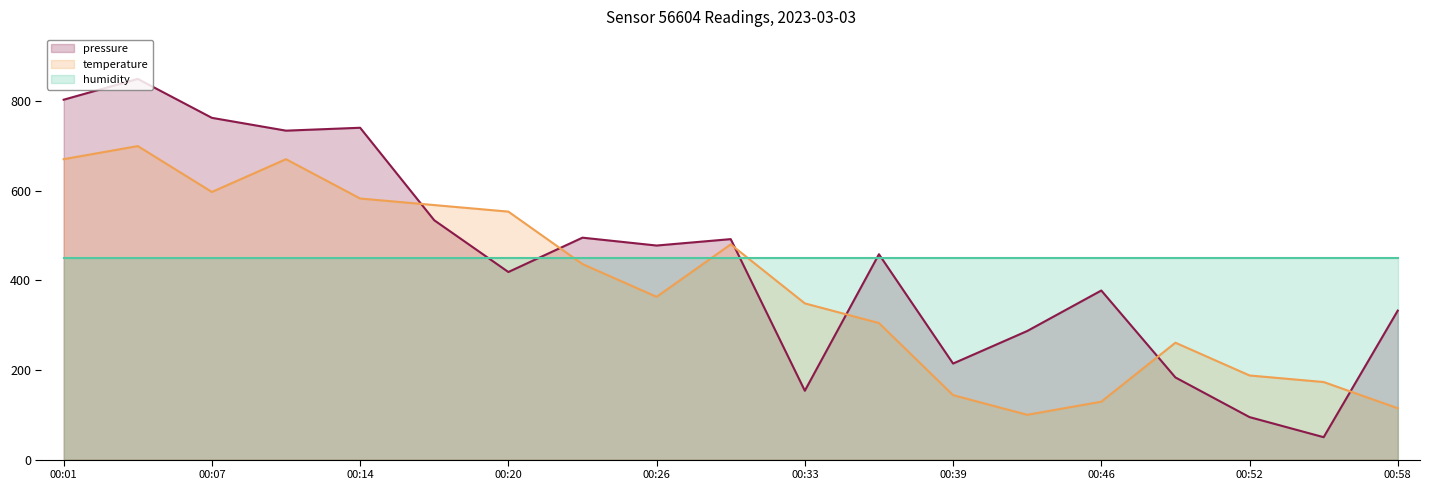

Which series changed the most between 00:36 and 00:46?

temperature